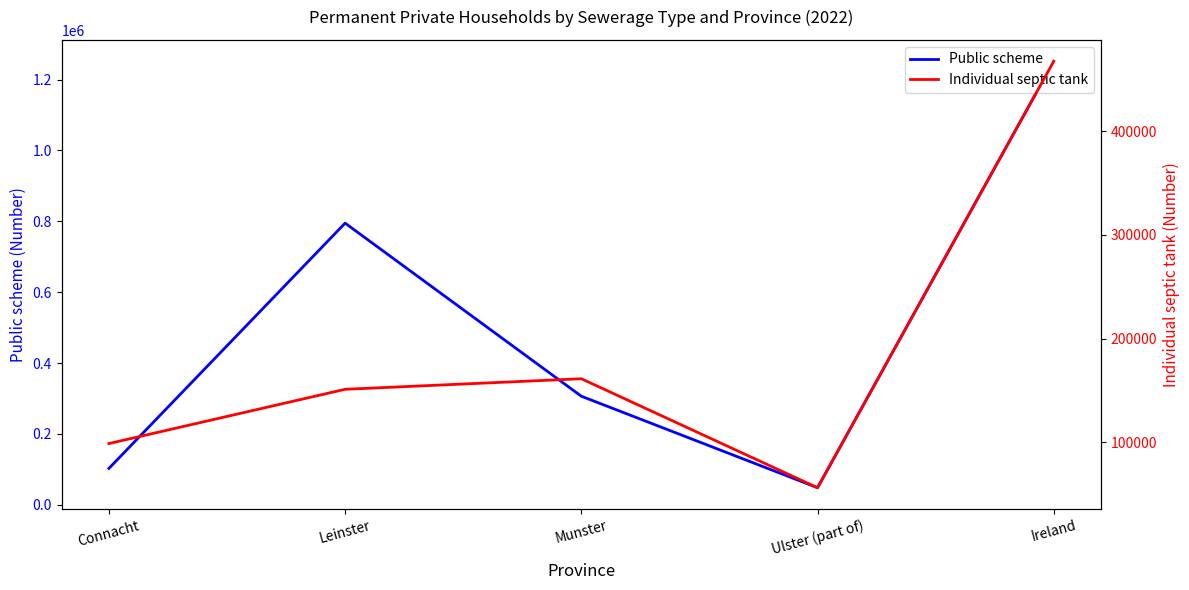

What is the greatest value displayed?

1251993